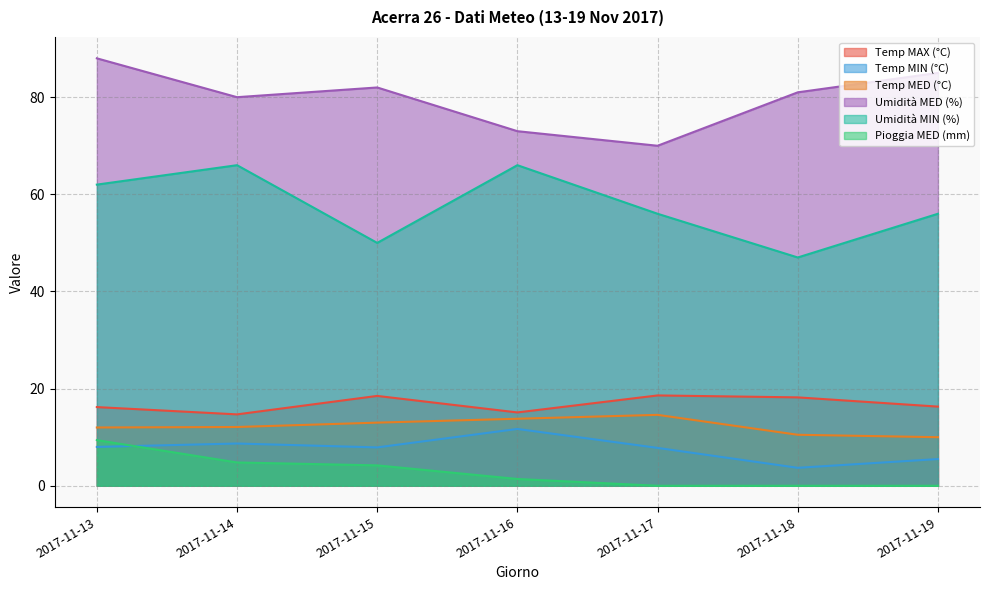

True or false: Pioggia MED (mm) and Umidità MIN (%) intersect in this chart.

False